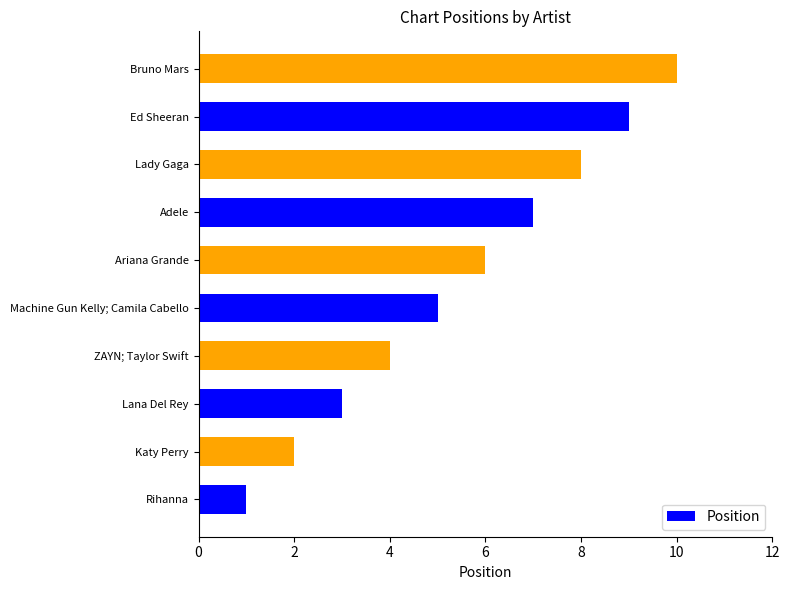

What is the change in value from ZAYN; Taylor Swift to Machine Gun Kelly; Camila Cabello?

+1